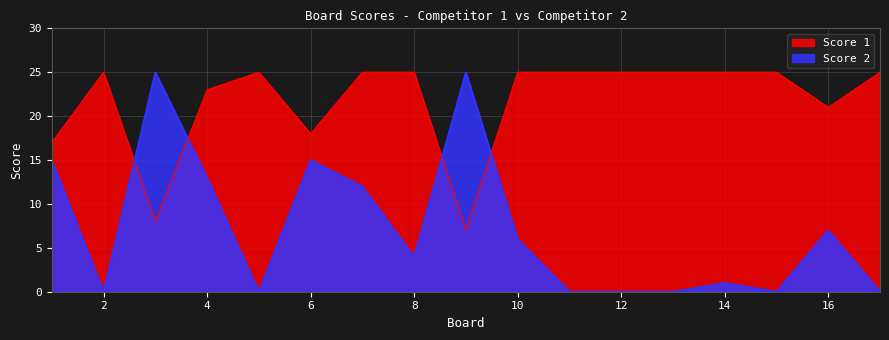

What is the average value of the Score 2 series?

7